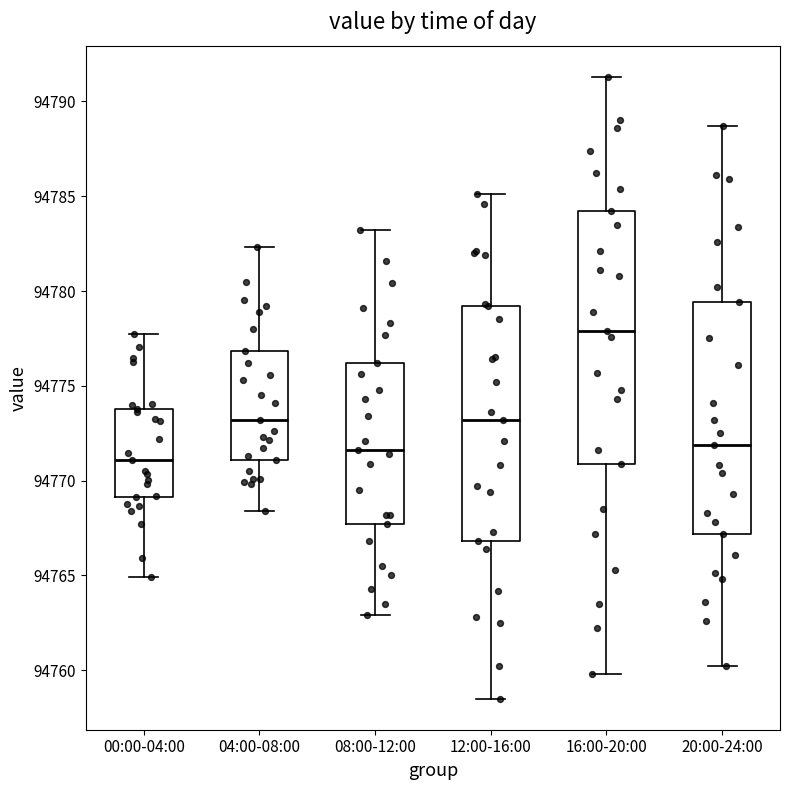

Which box's median line is the highest?

16:00-20:00